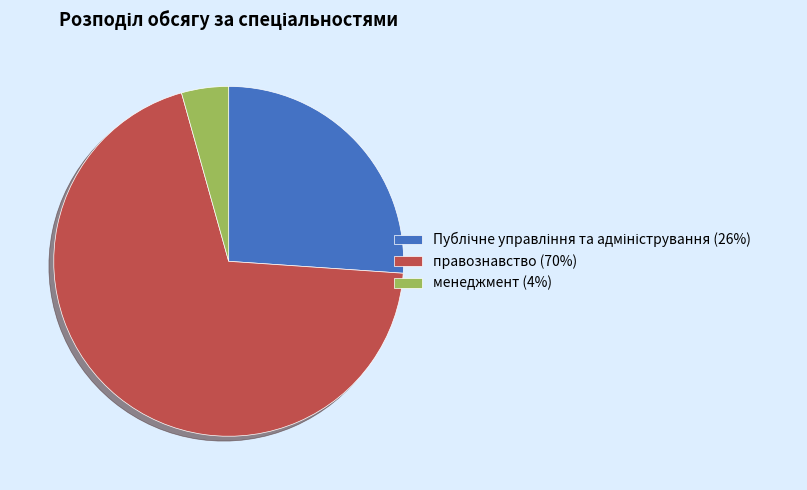

True or false: менеджмент (4%) accounts for 4% of the total.

True